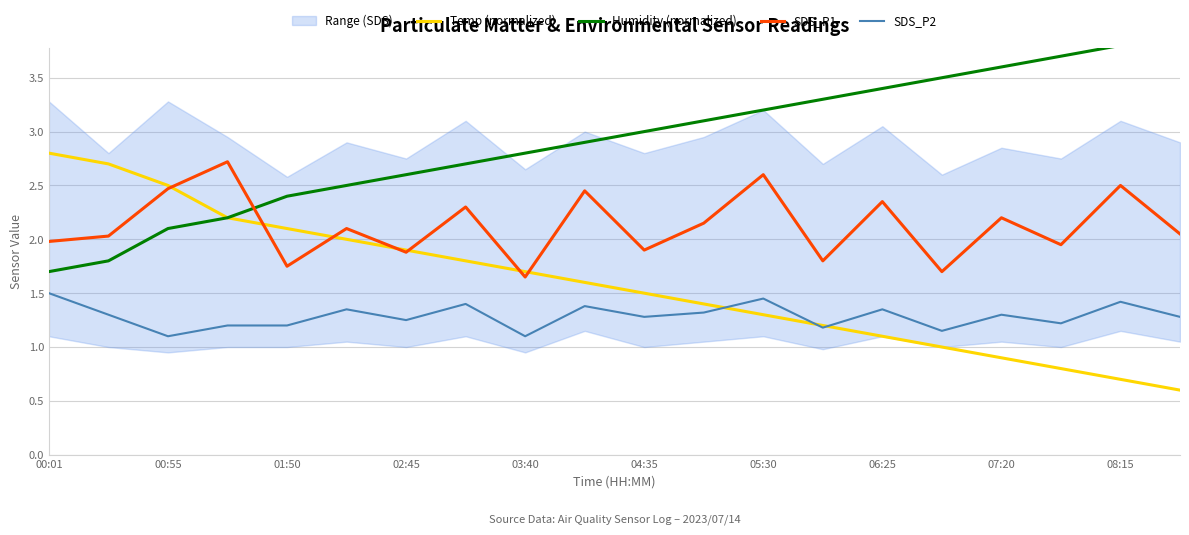

What position from the right is 15?

5